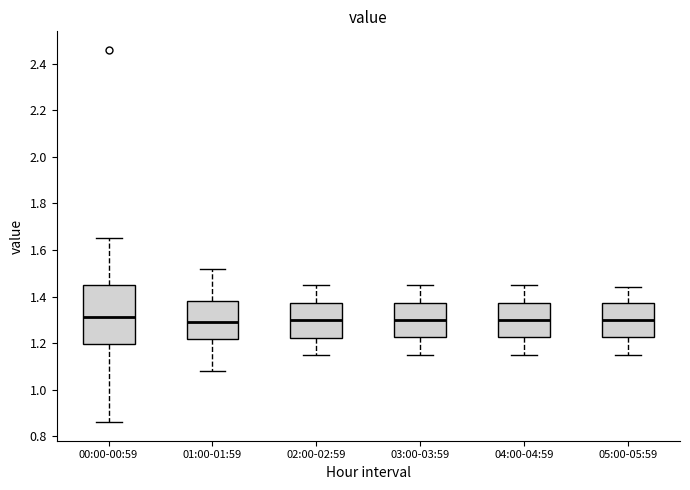

Where does the lower whisker of the box for 01:00-01:59 end on the y-axis? The values are not printed on the chart, so give them approximately, as read against the axis.

1.08